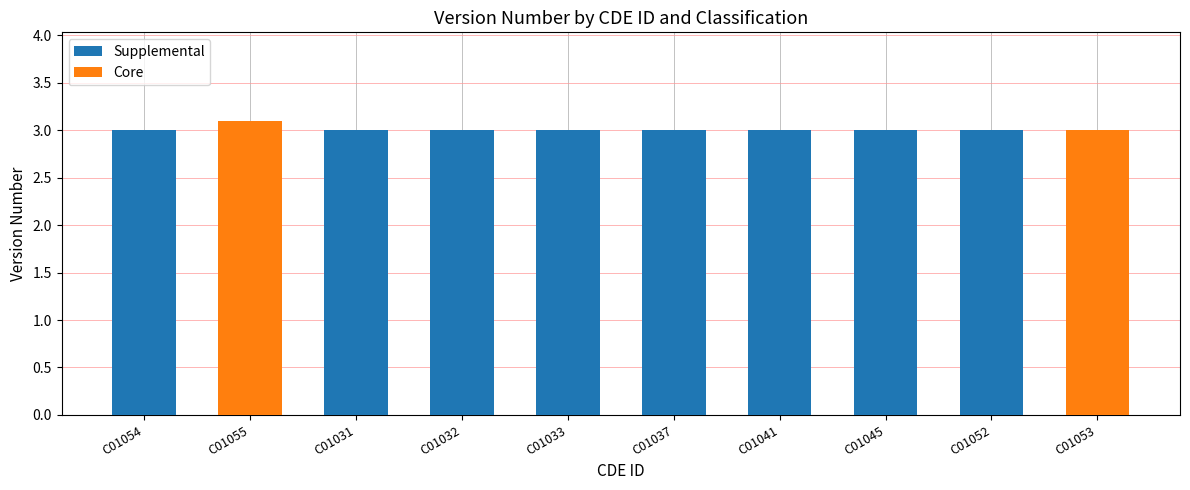

What is the sum of all Supplemental values?

24.0